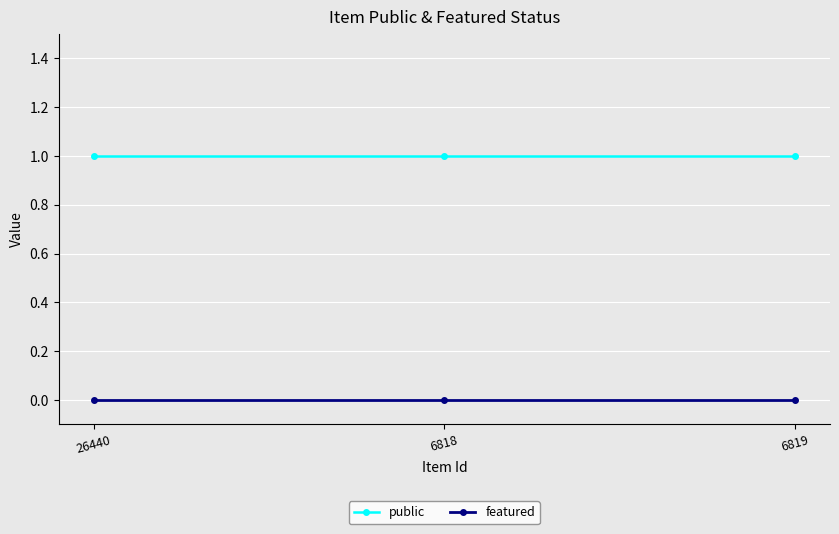

What is the spread (max minus min) of values at 26440?

1